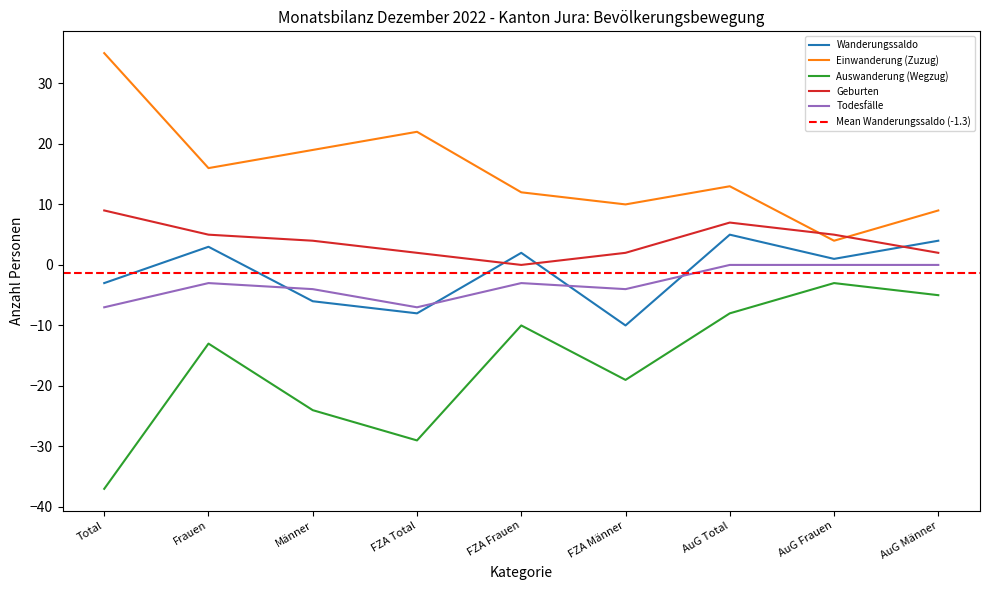

How many distinct data groups are displayed?

5